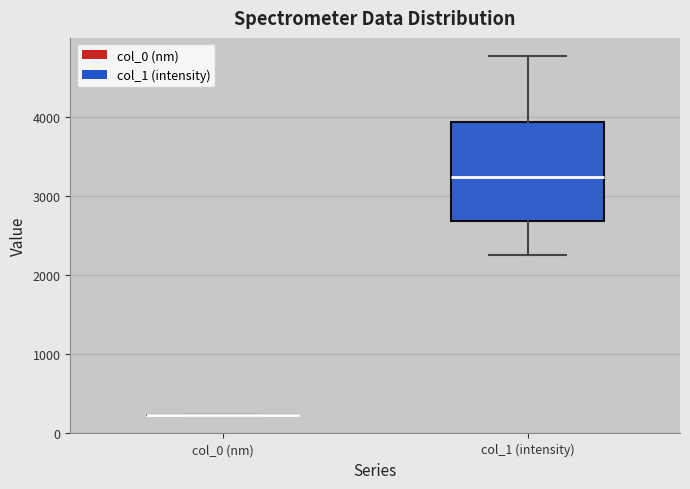

Which box is the tallest, from its lower edge to its upper edge?

col_1 (intensity)